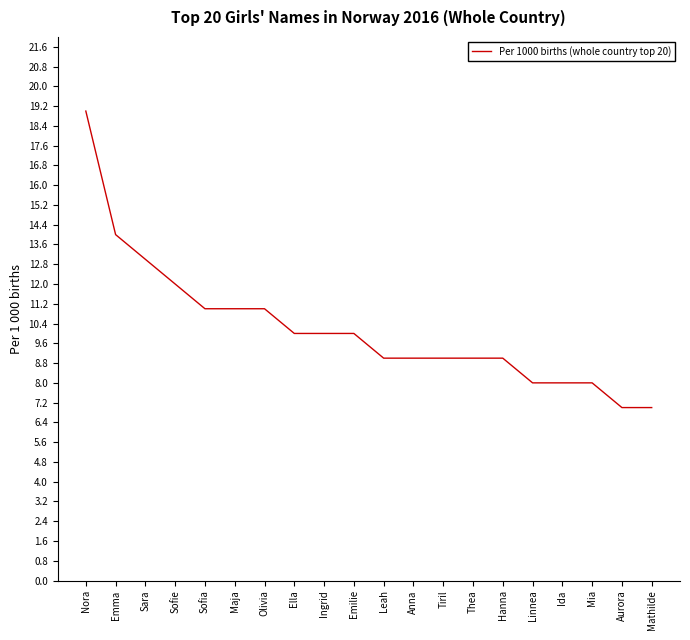

What is the difference between the maximum and minimum values?

12